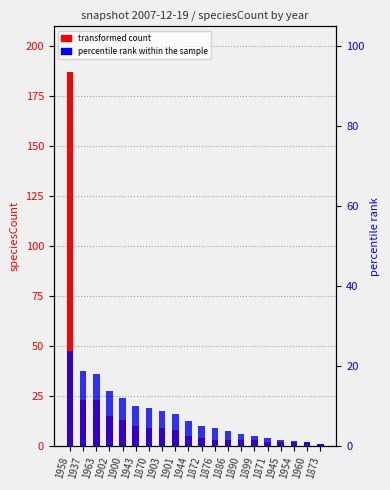

What is the label of the 17th bar from the right?

1902